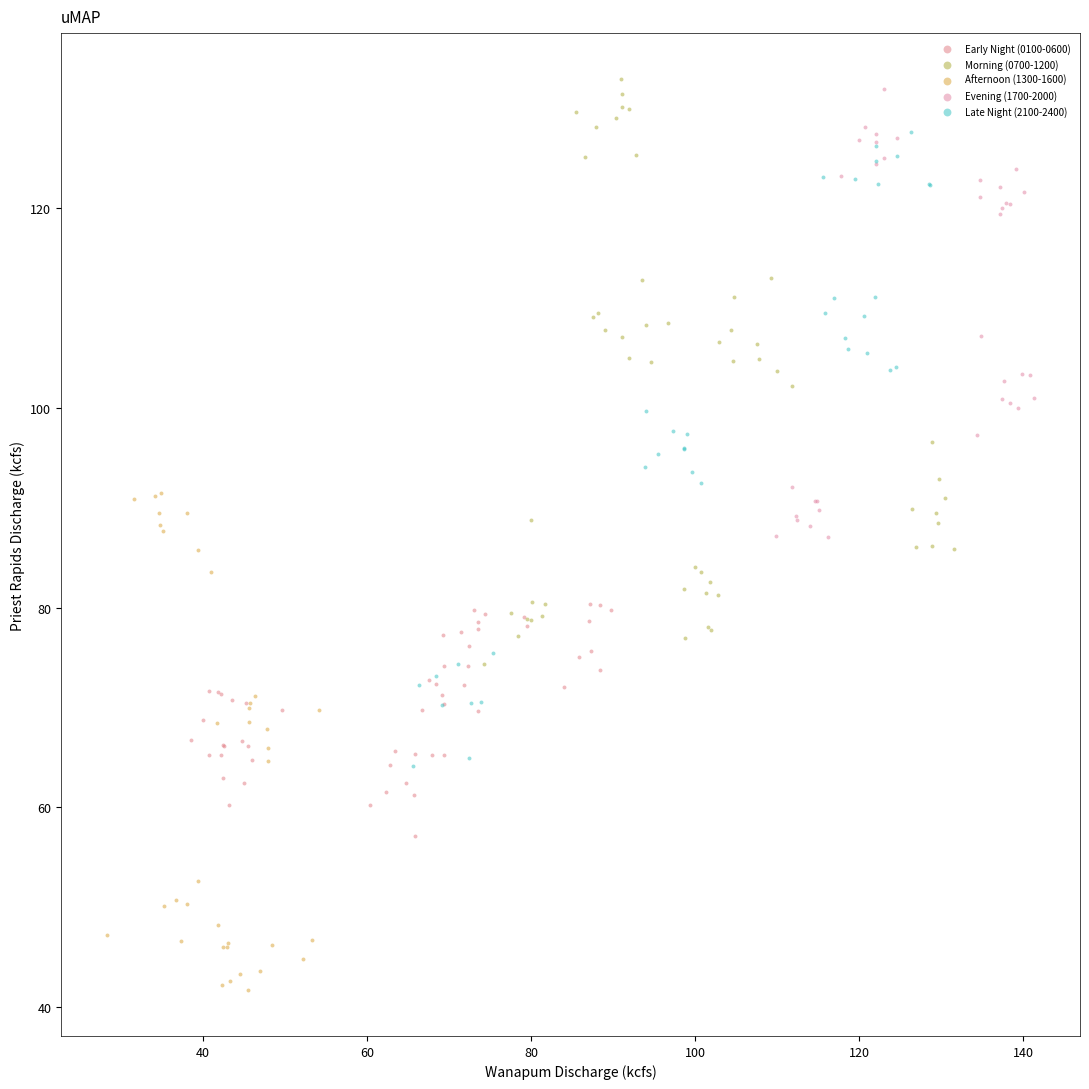

Which series reaches the minimum Y coordinate?

Afternoon (1300-1600)